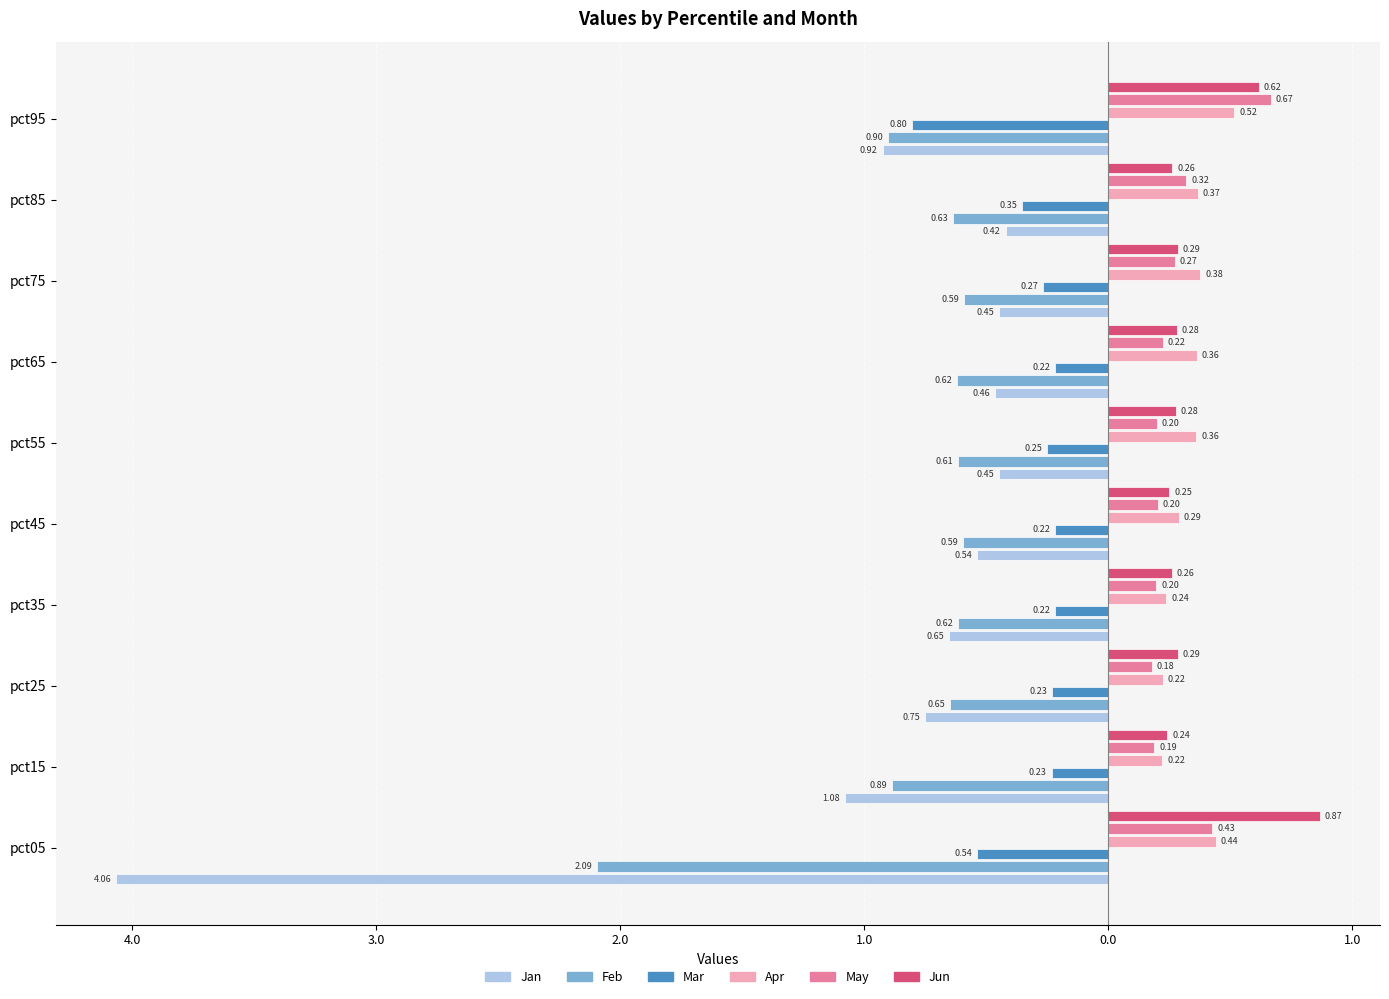

How many bars are there in total?

60